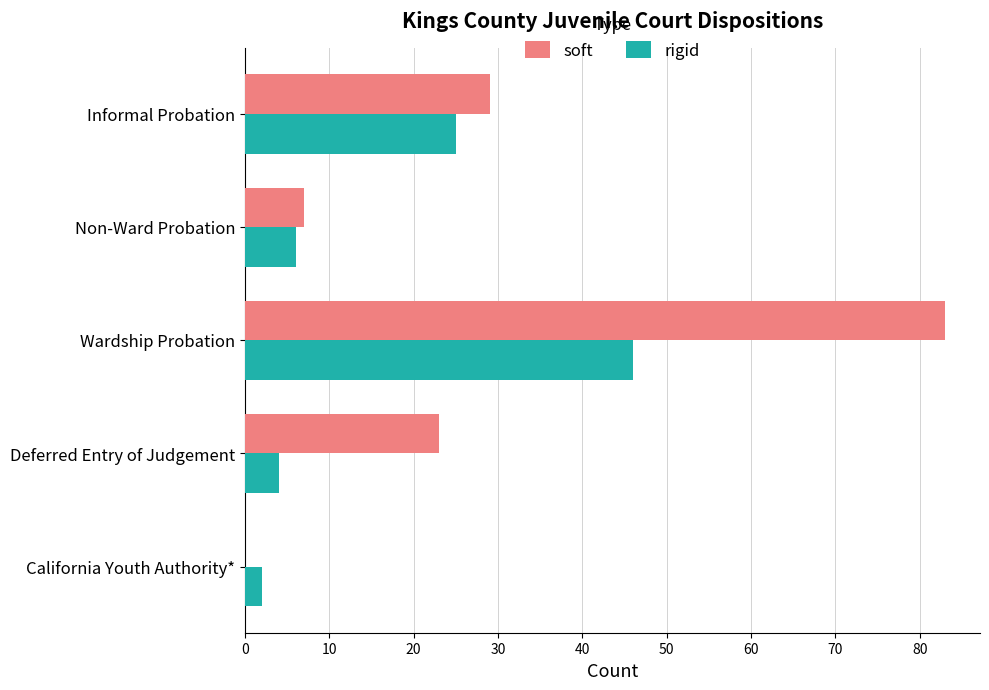

At which category is the sum across all series the highest?

Wardship Probation